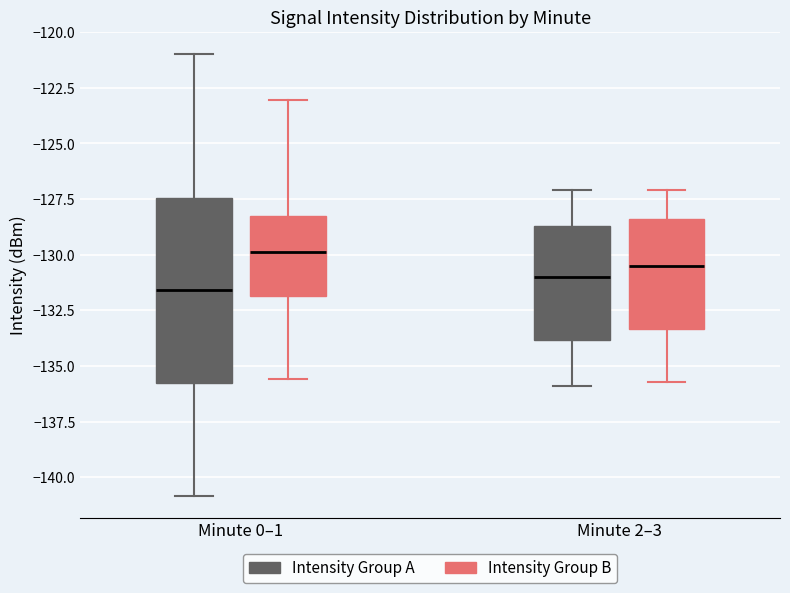

Reading left to right, read every box against the y-axis: the position of its median line, the range the box covers, and the ends of its whiskers. The values are not printed on the chart, so give them approximately, as read against the axis.

Minute 0–1 (Intensity Group A): median -131.5, box -136.0 to -127.5, whiskers -141.0 to -121.0
Minute 0–1 (Intensity Group B): median -130.0, box -132.0 to -128.5, whiskers -135.5 to -123.0
Minute 2–3 (Intensity Group A): median -131.0, box -134.0 to -128.5, whiskers -136.0 to -127.0
Minute 2–3 (Intensity Group B): median -130.5, box -133.5 to -128.5, whiskers -135.5 to -127.0